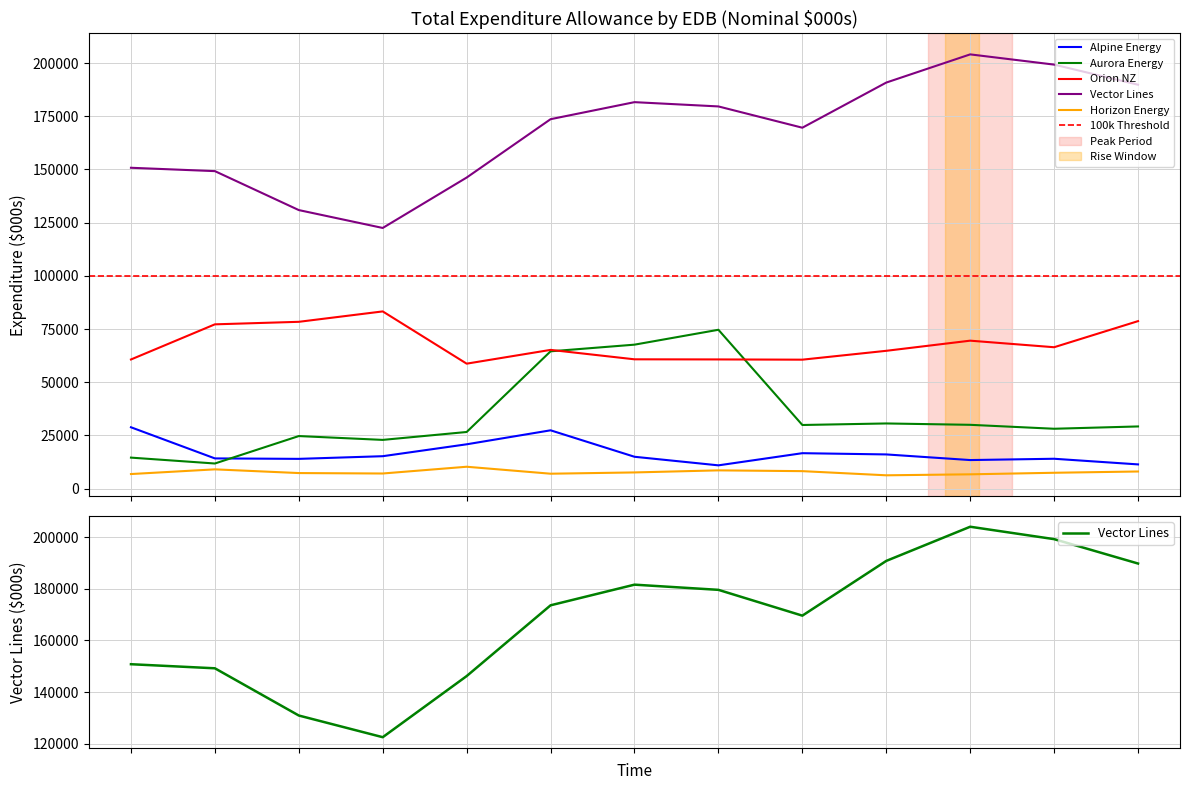

In Vector Lines, how many points are higher than both neighbors (excluding endpoints)?

2